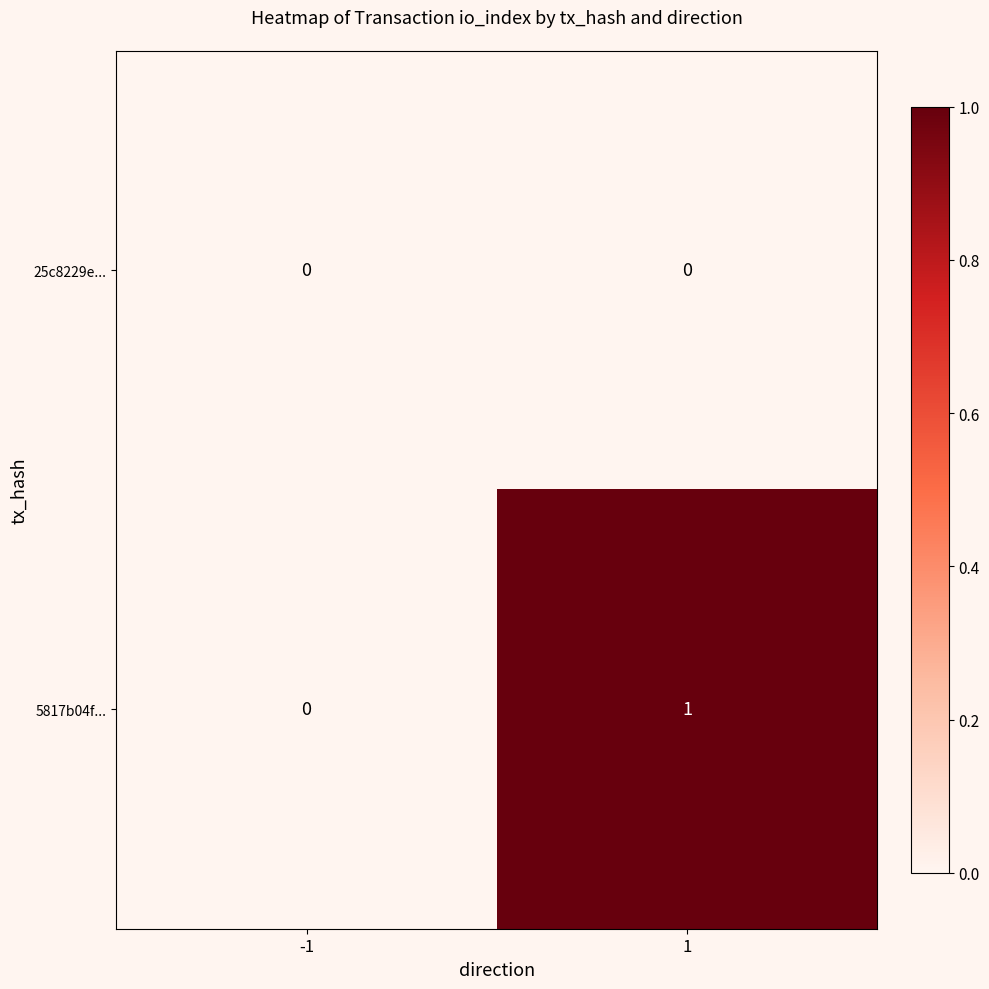

Is it true that 5817b04f... equals 0 at -1?

True